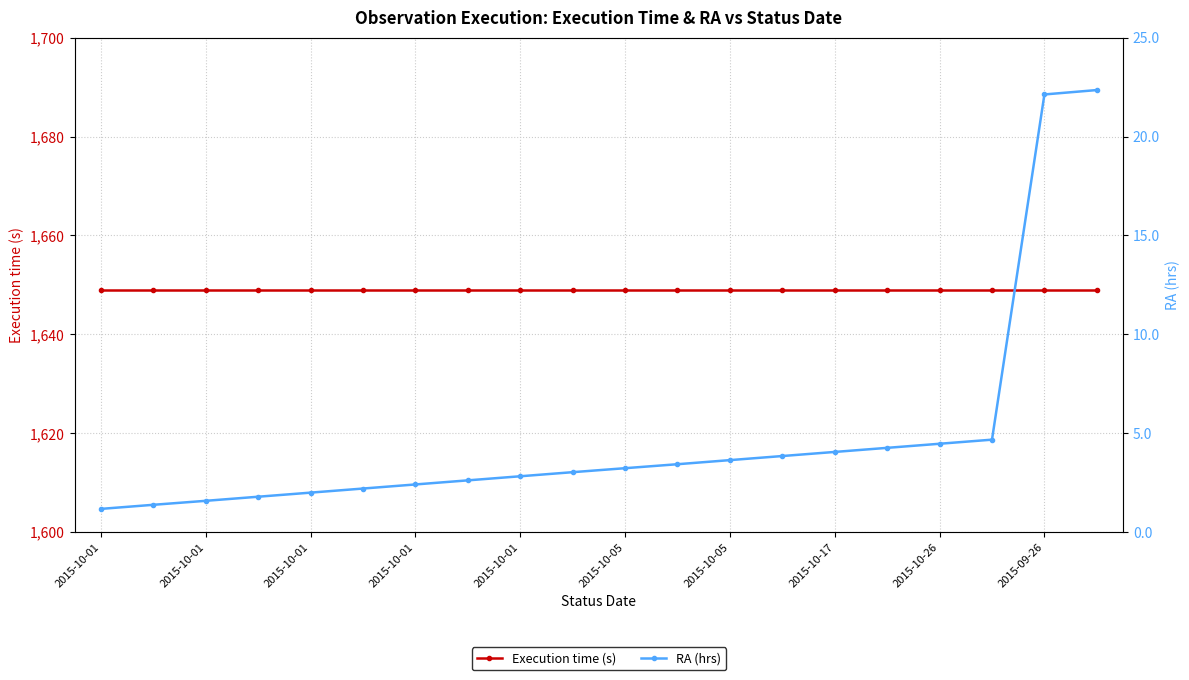

True or false: Execution time (s) and RA (hrs) cross at least once.

False